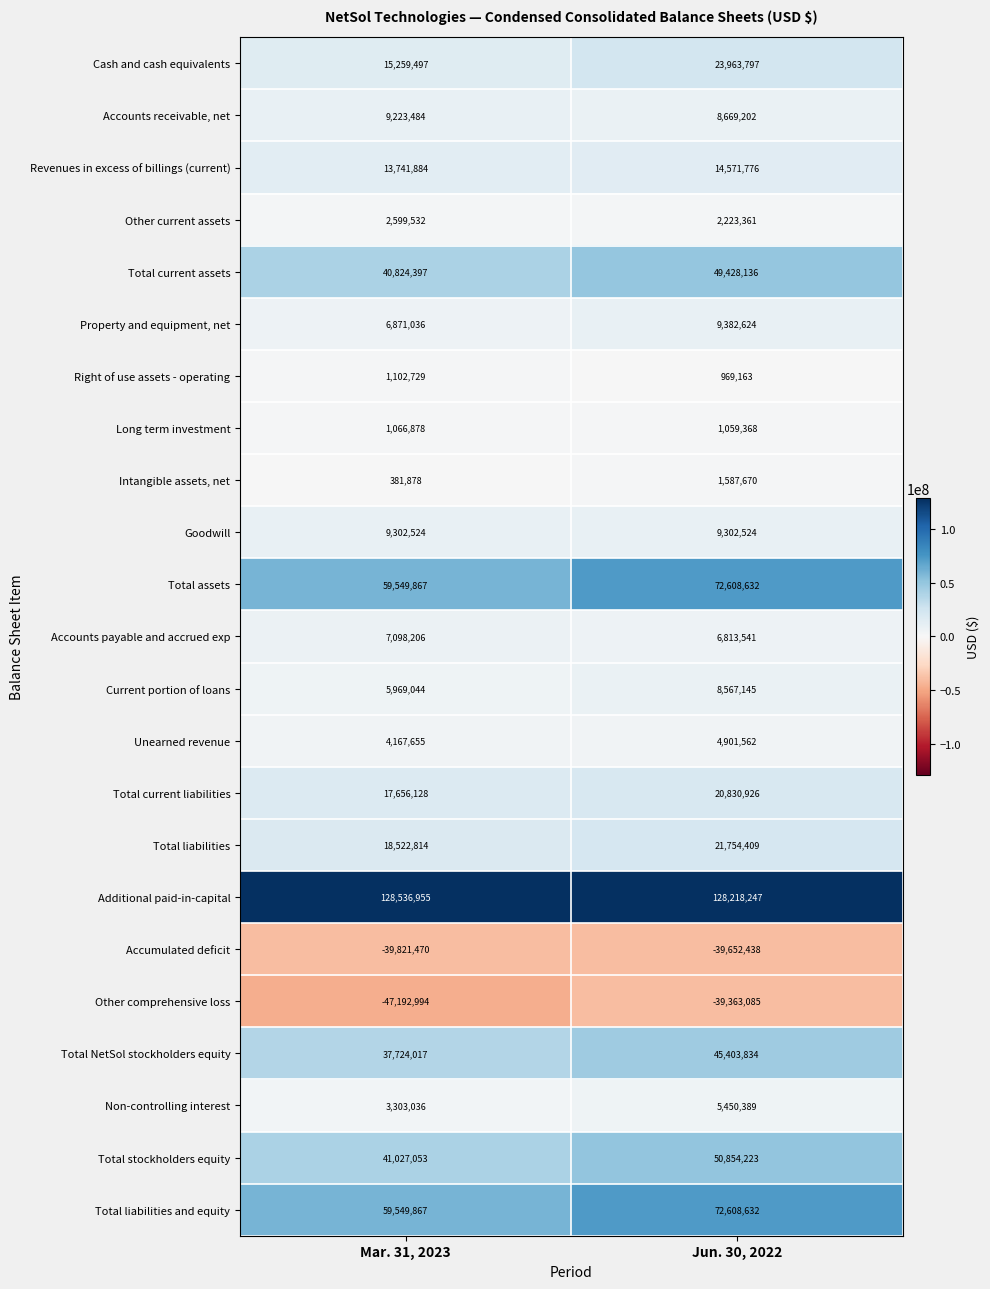

What is the total value across all series at Jun. 30, 2022?

480153638